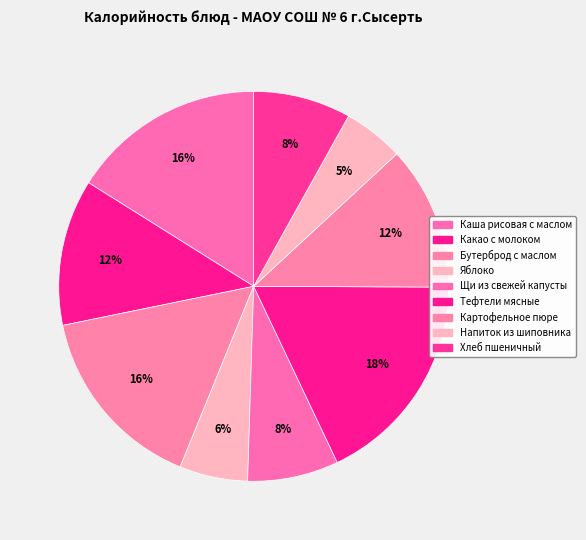

To the nearest percent, what portion does Яблоко represent?

6%